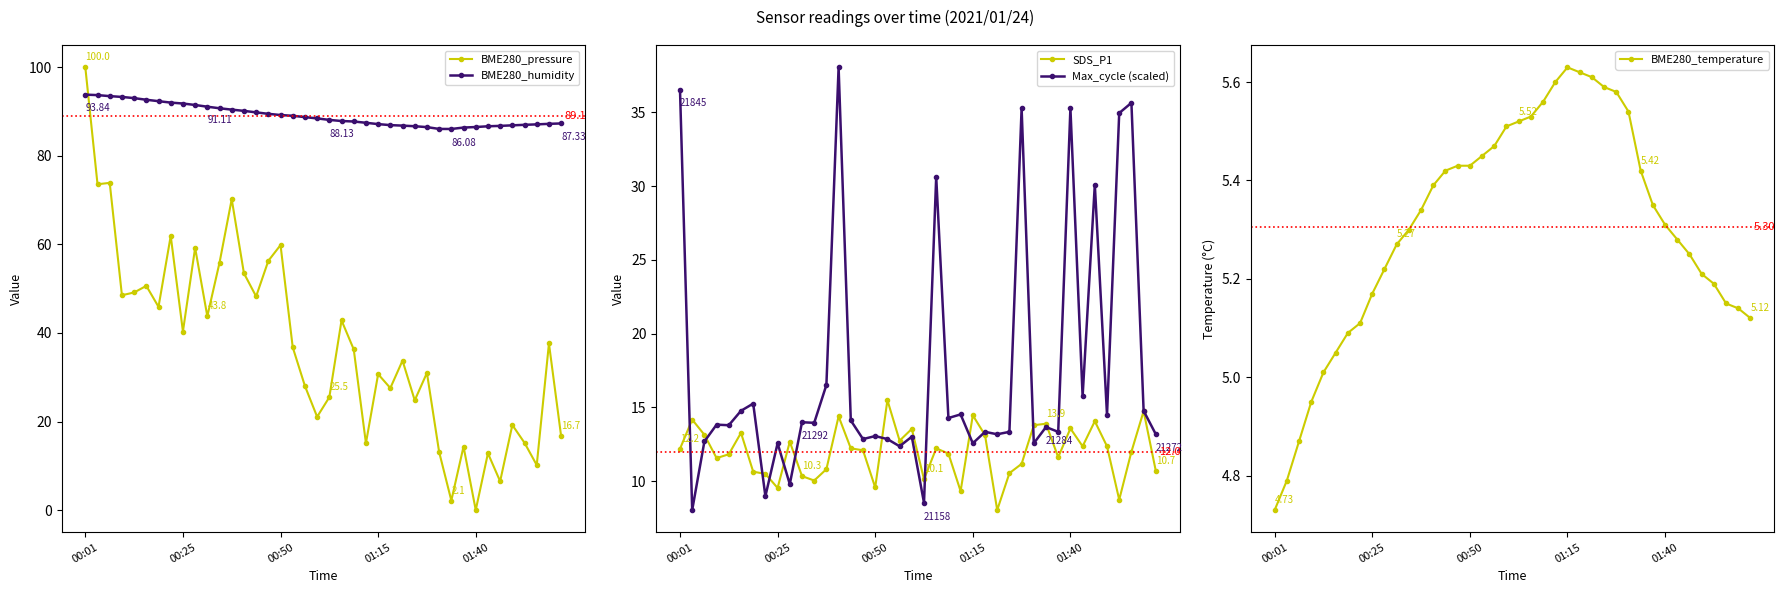

True or false: BME280_pressure and BME280_humidity cross at least once.

True